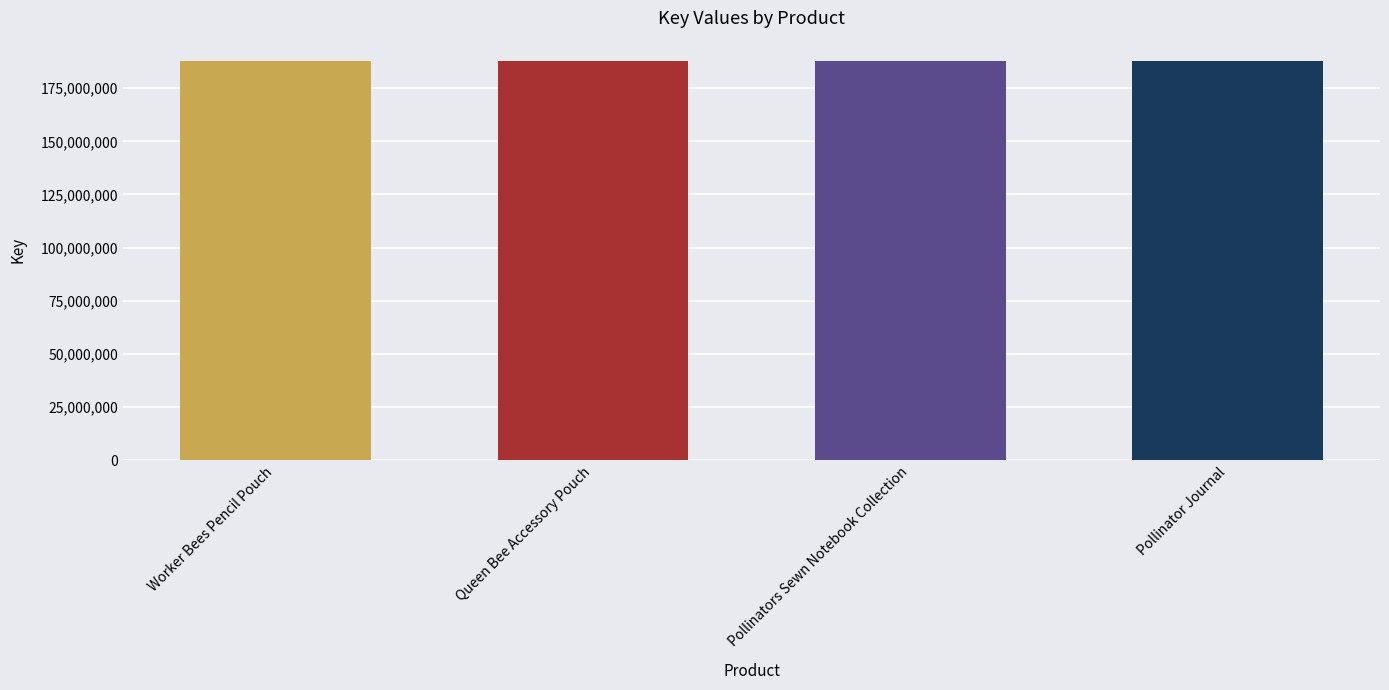

What is the value of the 2nd bar from the left?

187970304